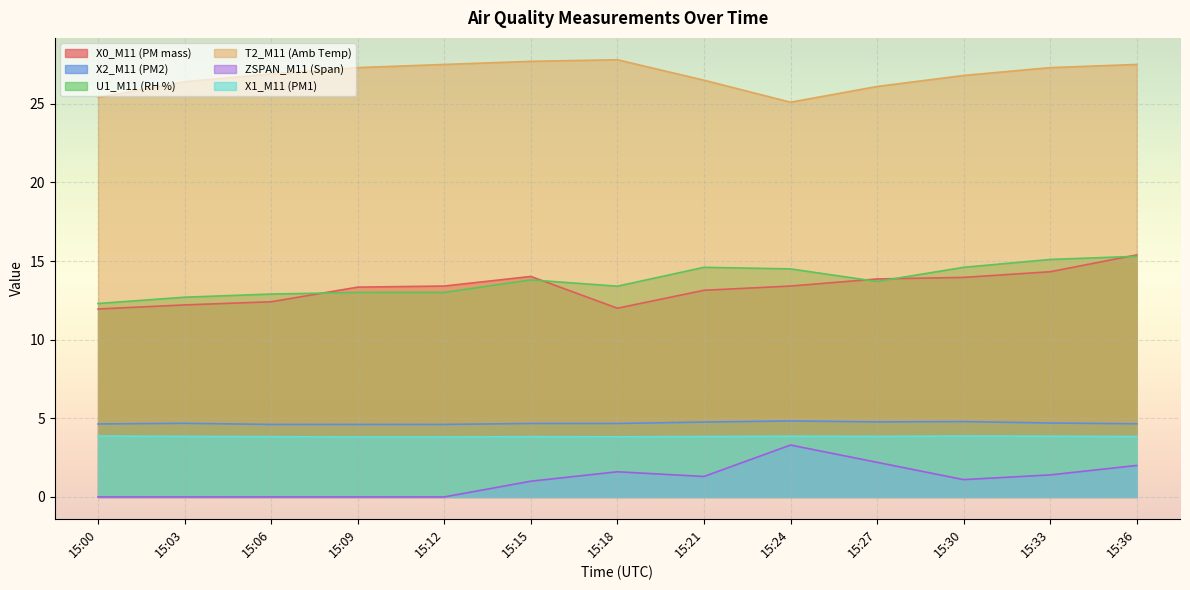

Count the number of data series in this chart.

6